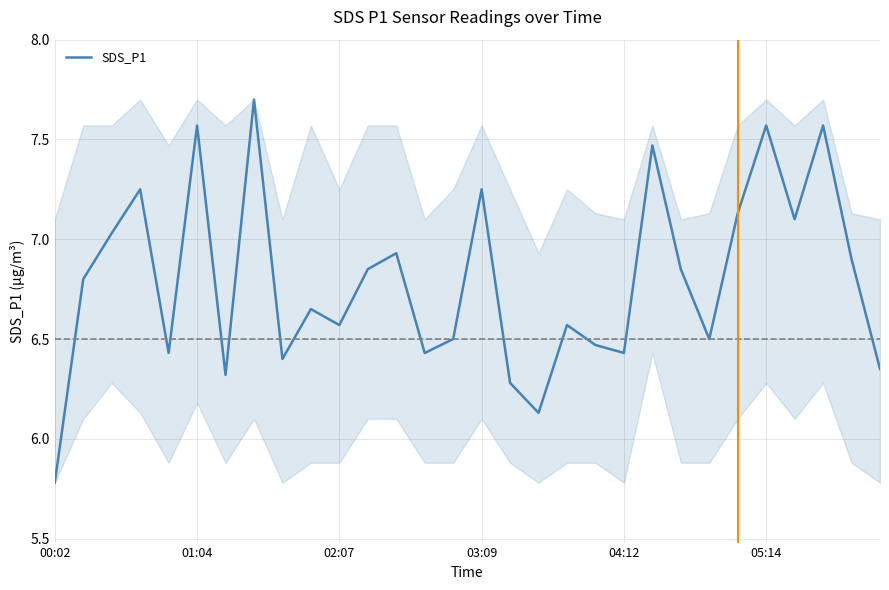

How many interior local valleys (lower than both neighbors) does the data have?

9